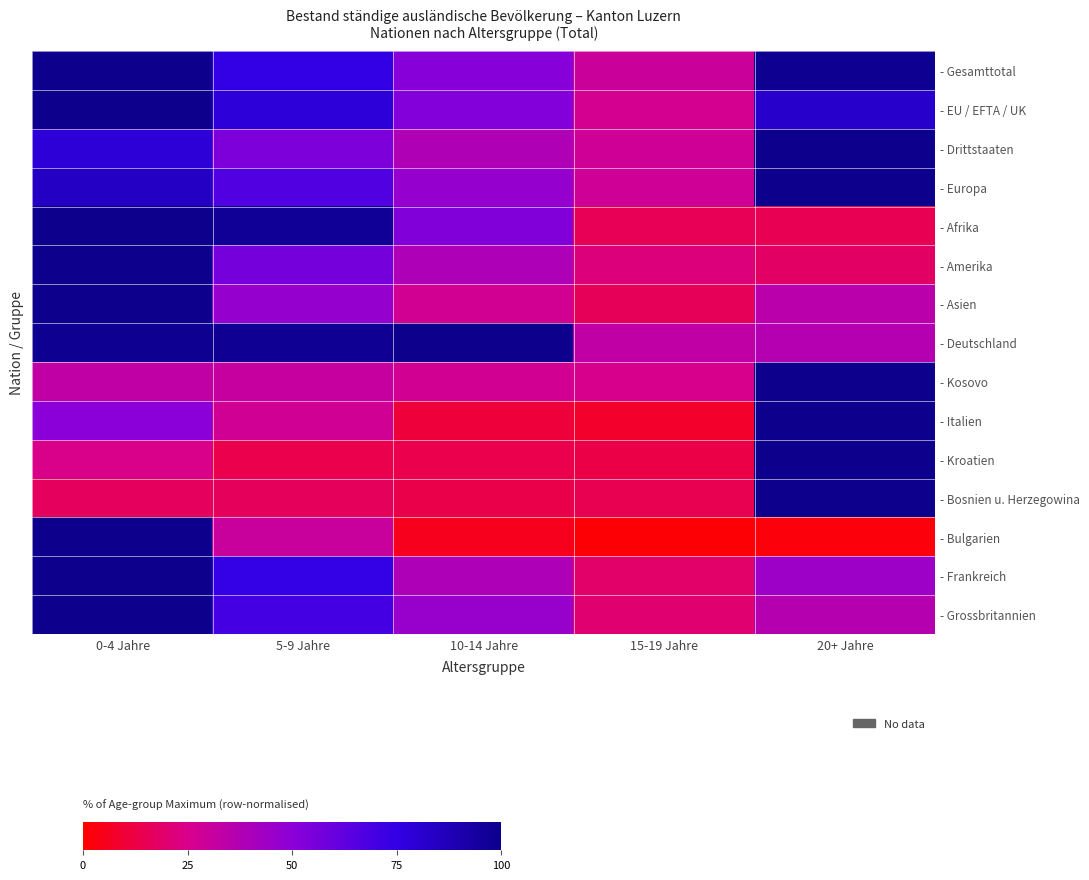

At which category is the sum across all series the highest?

0-4 Jahre